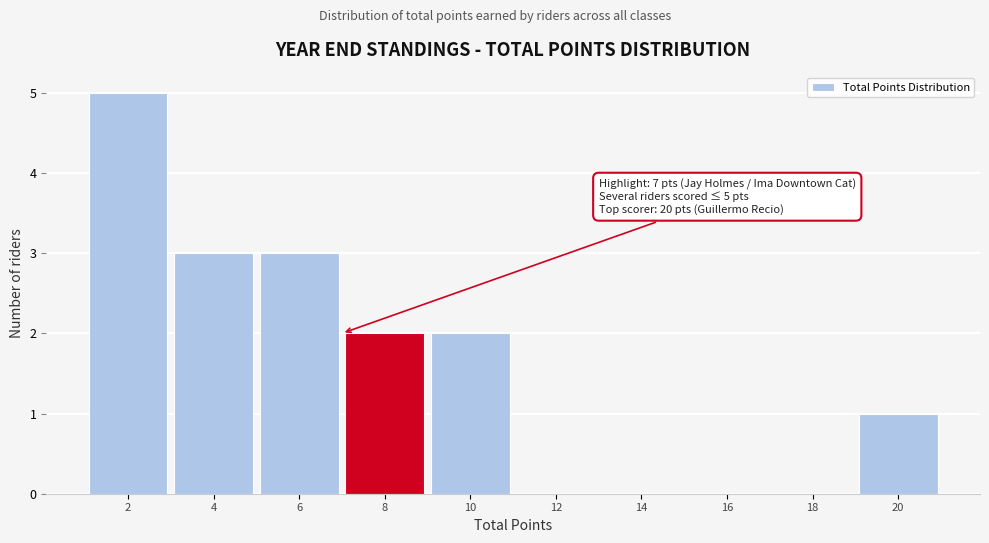

Which range on the x-axis has the tallest bar?

1 to 3